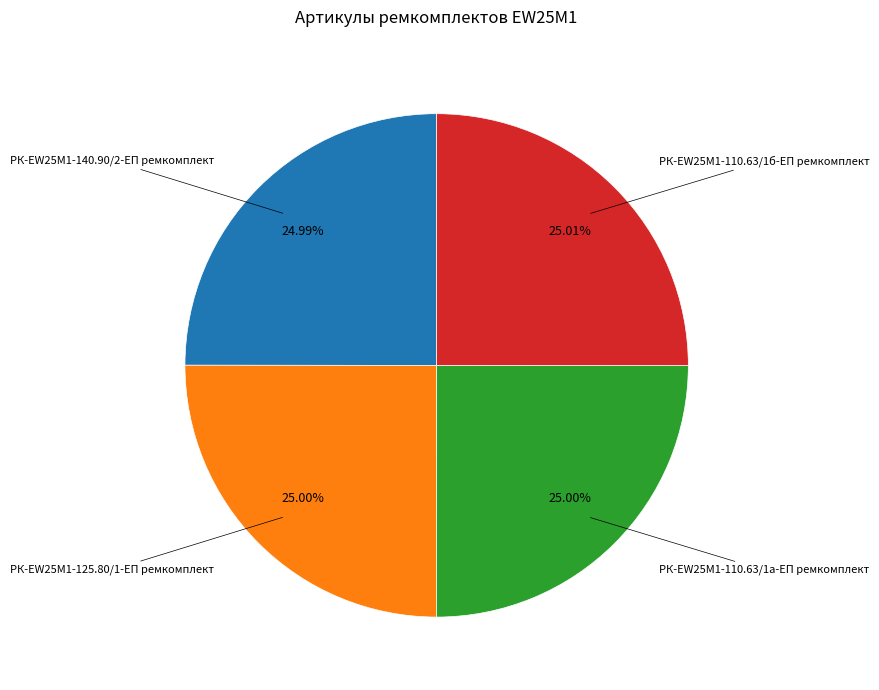

Does any single category account for the majority?

No